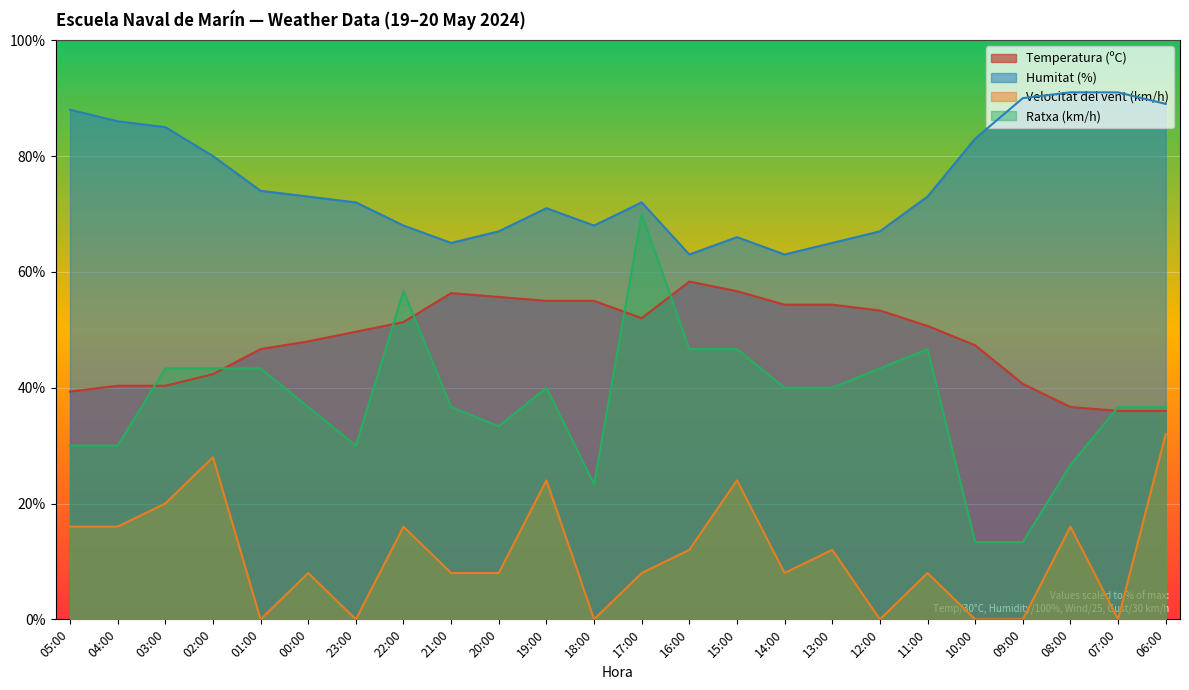

What is the difference between the maximum and minimum values in the Temperatura (ºC) series?

22.3